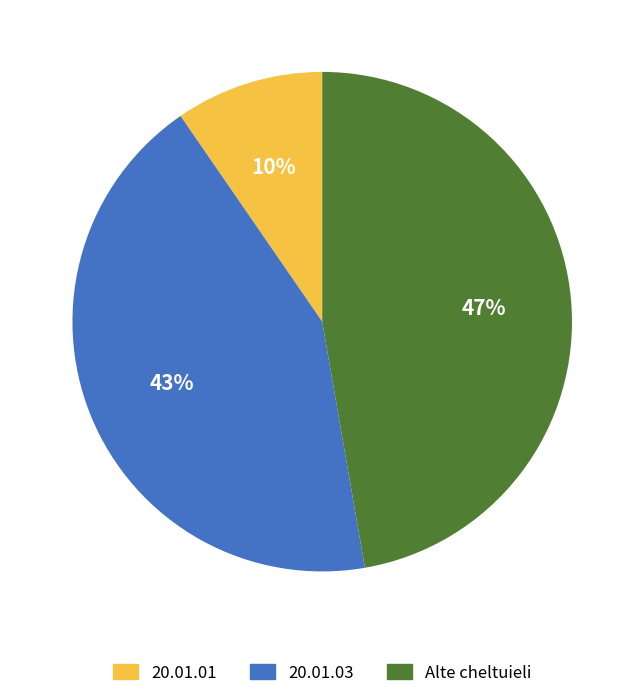

The 20.01.01 slice represents 10% of the pie. True or false?

True